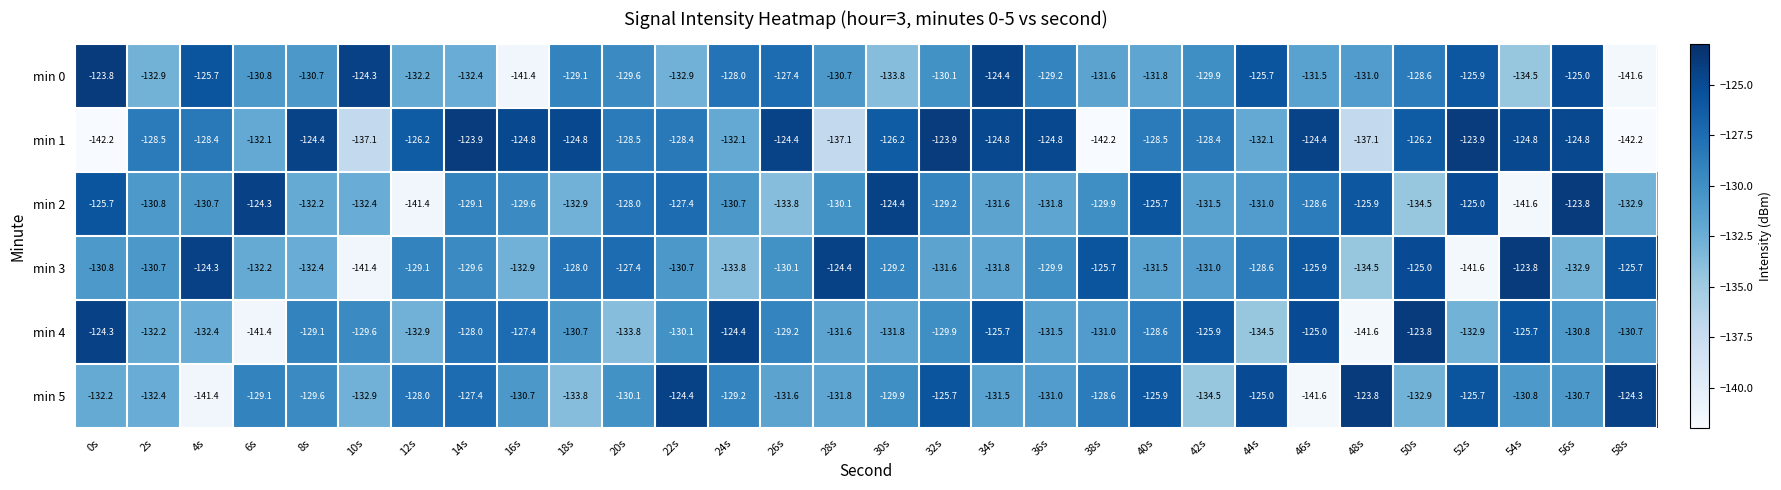

At 36s, list the series in order from smallest to largest.

min 2, min 4, min 5, min 3, min 0, min 1